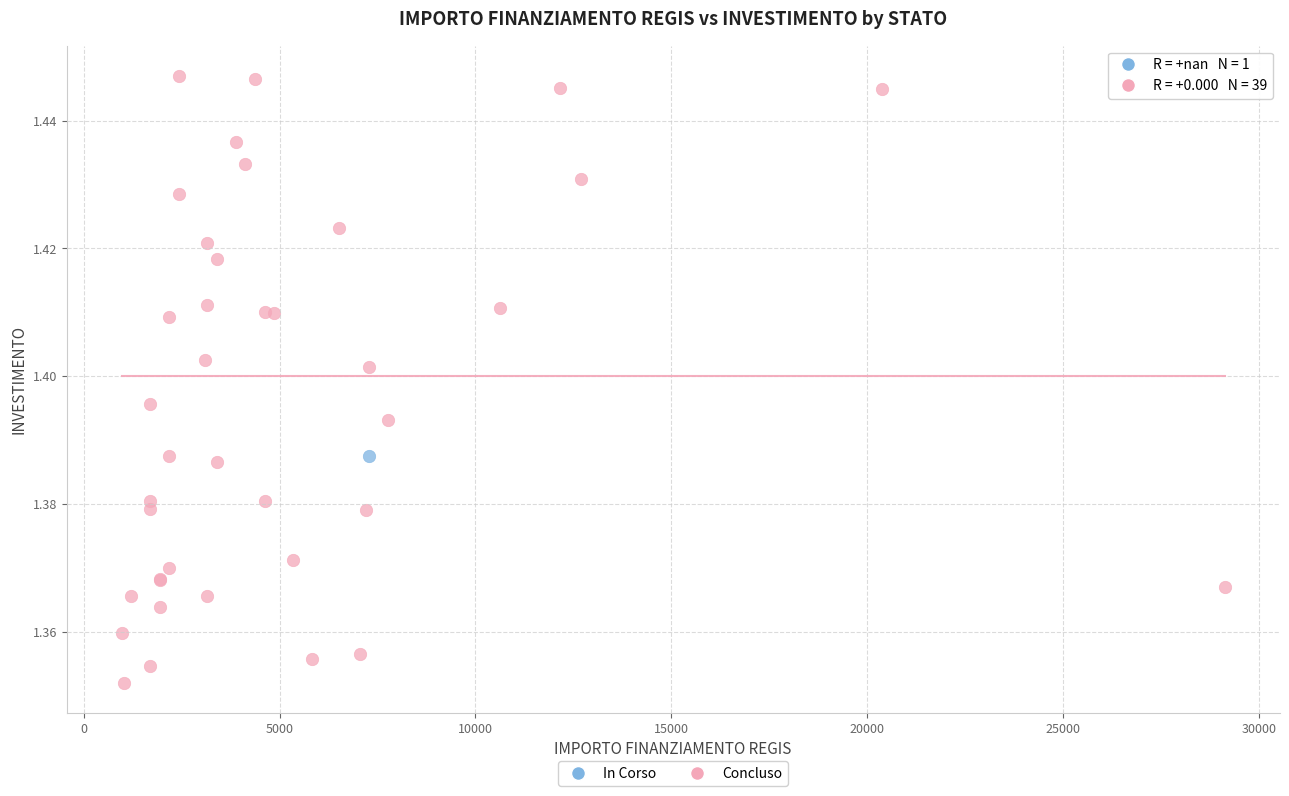

What are all the series names shown in the legend?

In Corso, Concluso